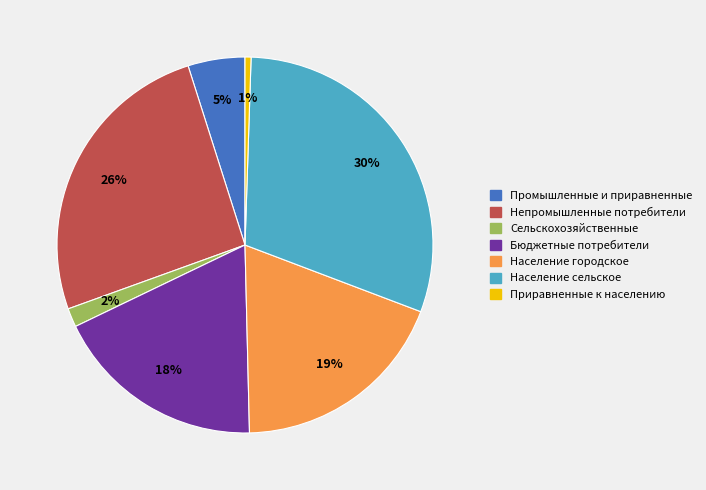

Which has a higher value, Население сельское or Бюджетные потребители?

Население сельское